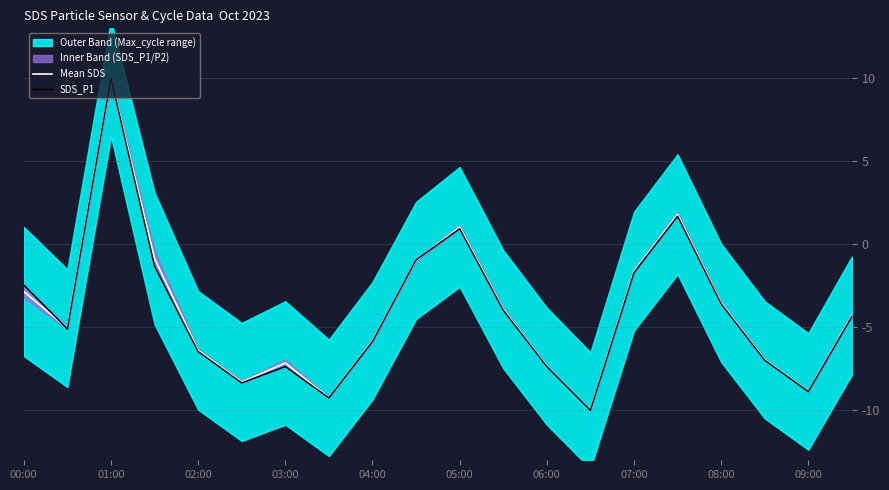

How many times do Mean SDS and SDS_P1 cross each other?

3